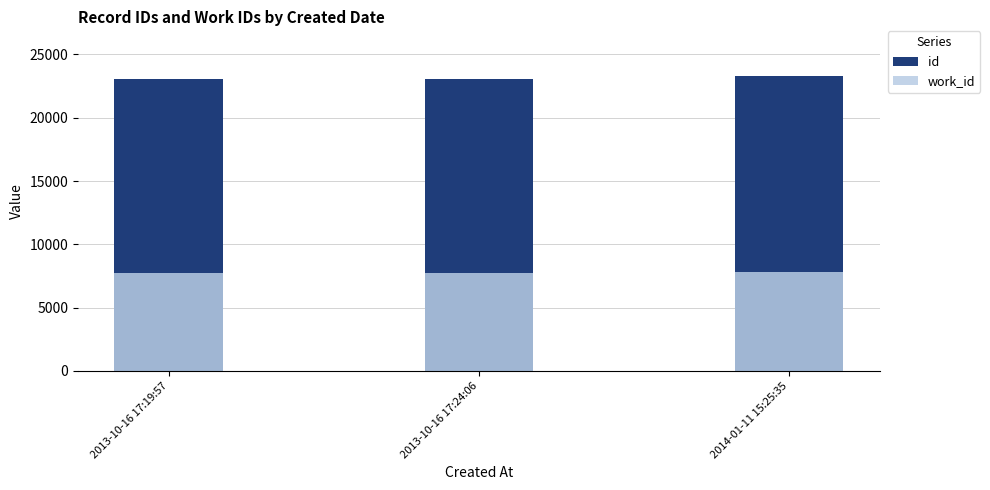

What is the smallest value displayed?

7739